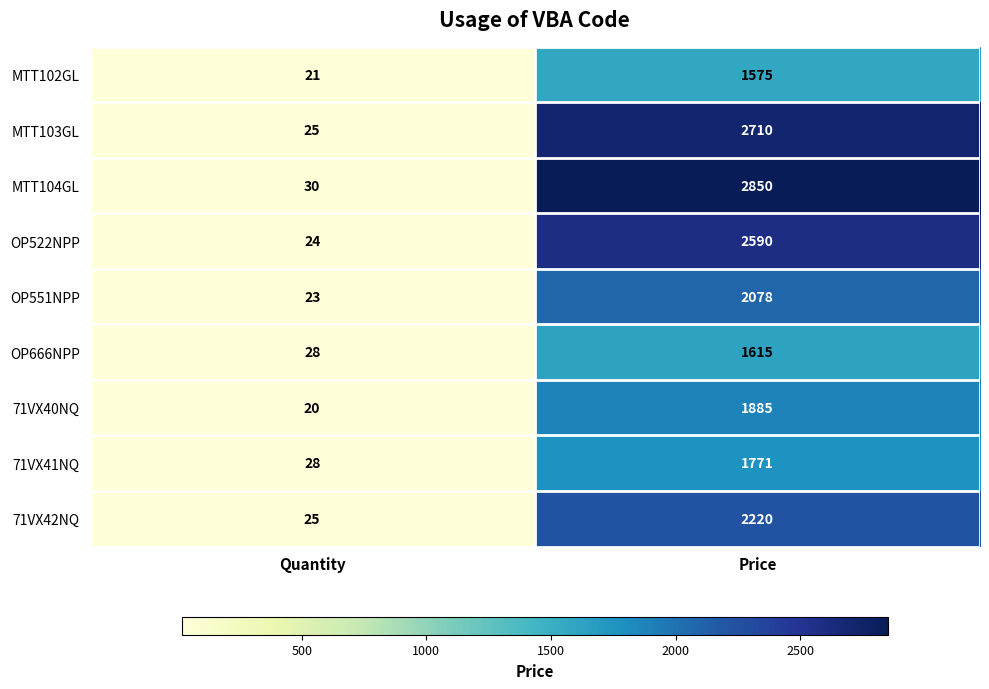

At which category is the sum across all series the highest?

Price